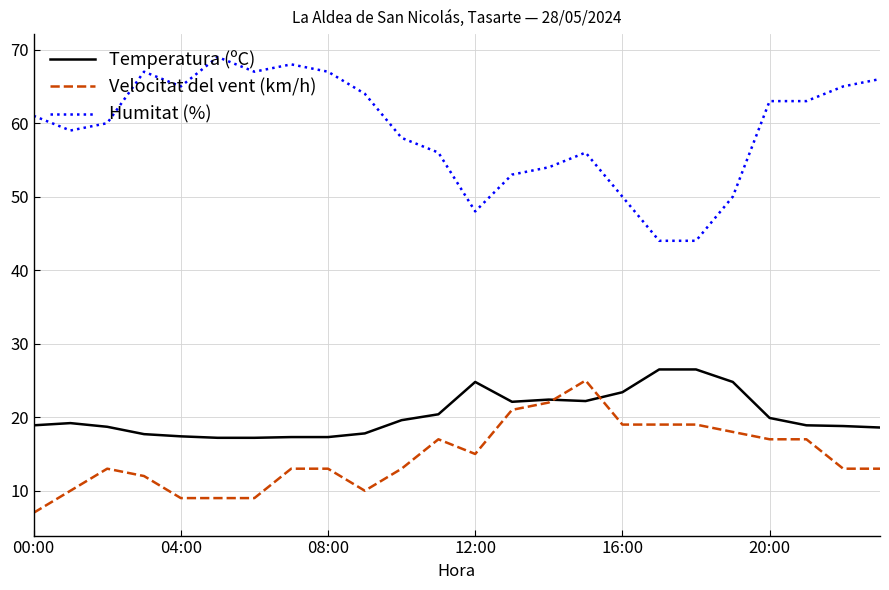

True or false: Velocitat del vent (km/h) has more than 2 points higher than both neighbors.

True